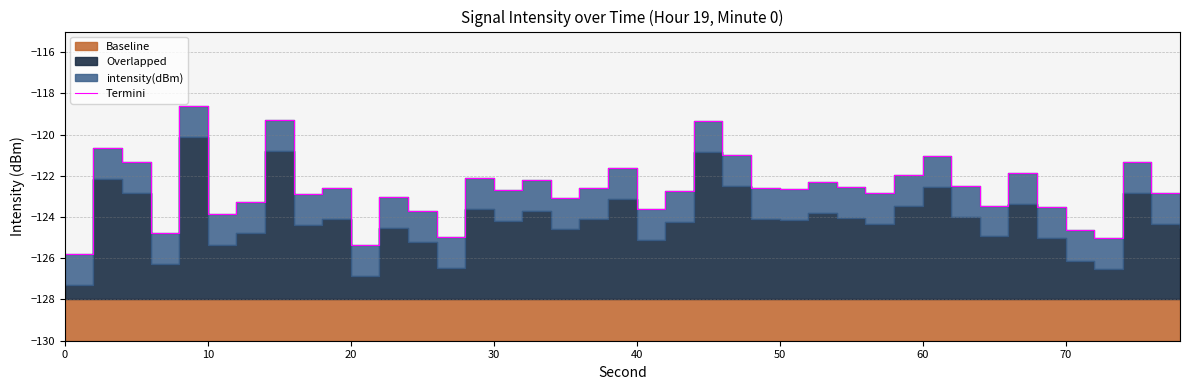

How many points are lower than both their immediate neighbors (excluding endpoints)?

12